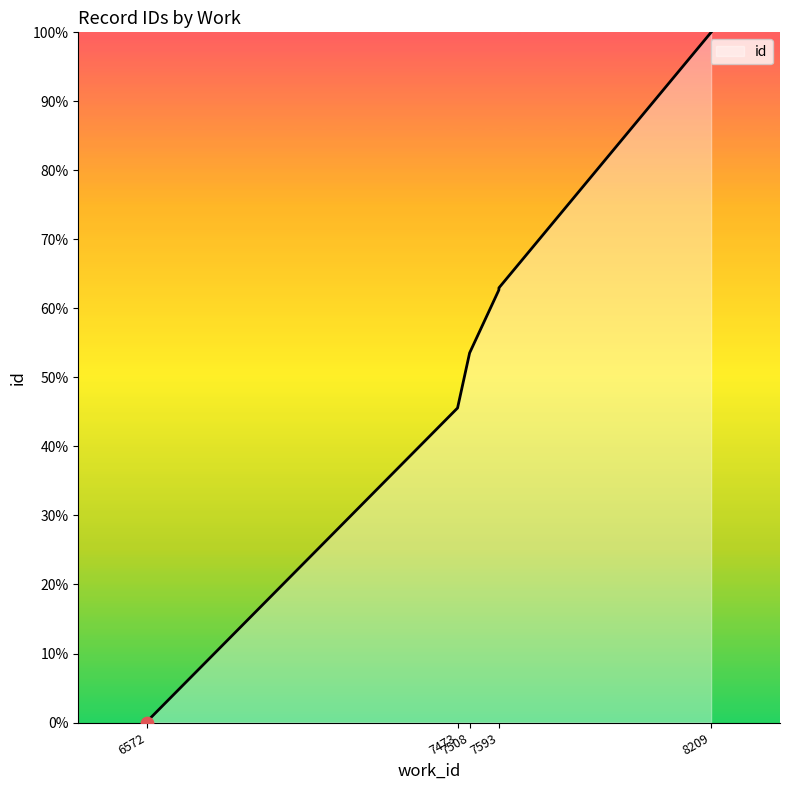

What is the change in value from 6572 to 7593?

+62.7